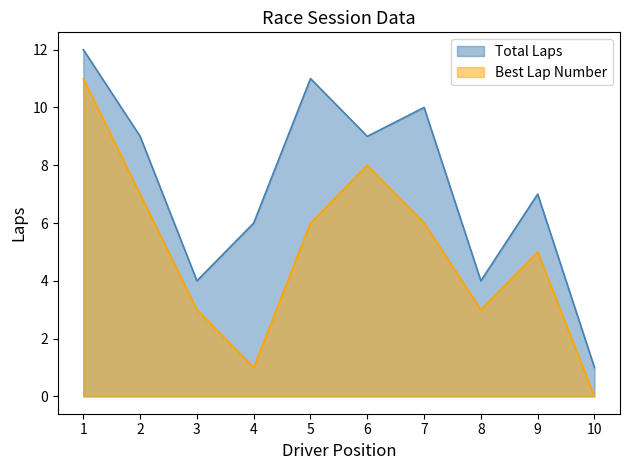

How many positive values does the Best Lap series have?

9